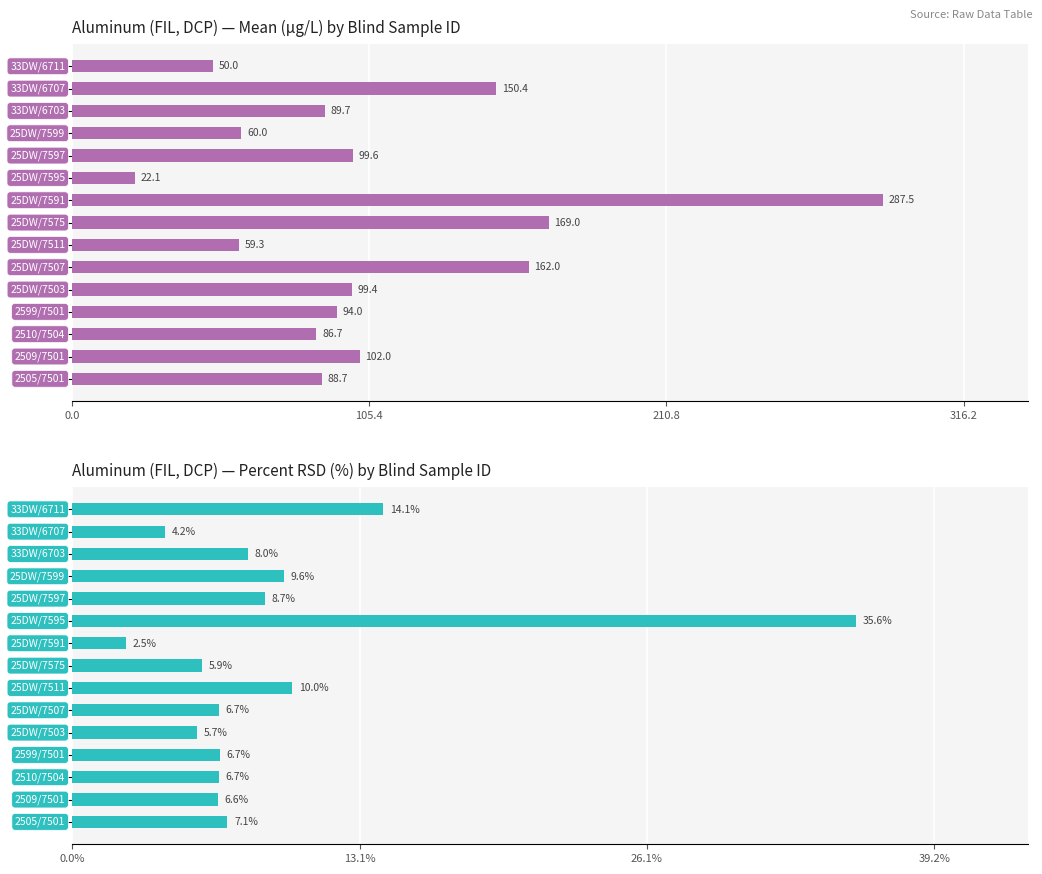

How many bars are there in each group?

2